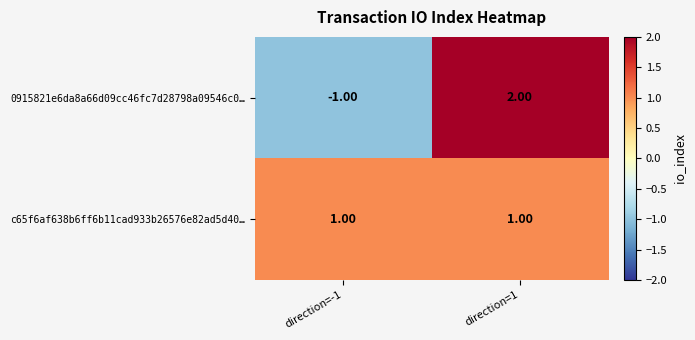

List the series in order of their peak value, lowest first.

c65f6af638b6ff6b11cad933b26576e82ad5d40…, 0915821e6da8a66d09cc46fc7d28798a09546c0…